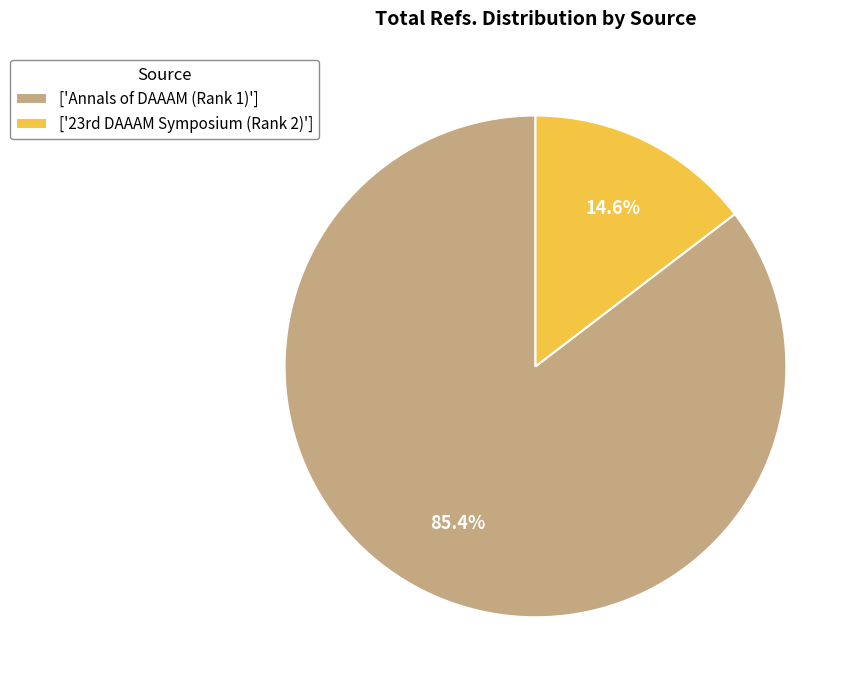

What is the majority slice?

['Annals of DAAAM (Rank 1)']